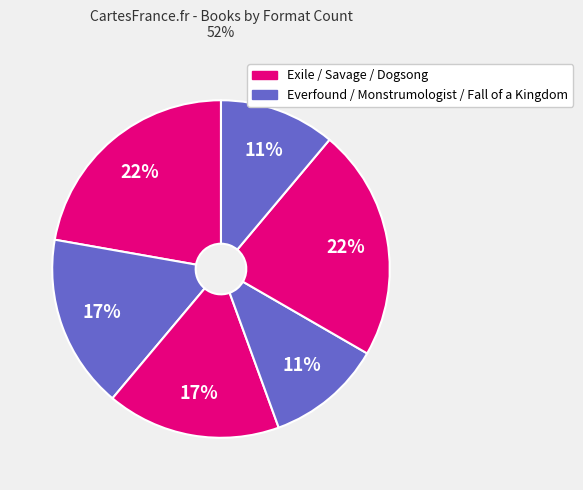

How many segments does this pie chart have?

6